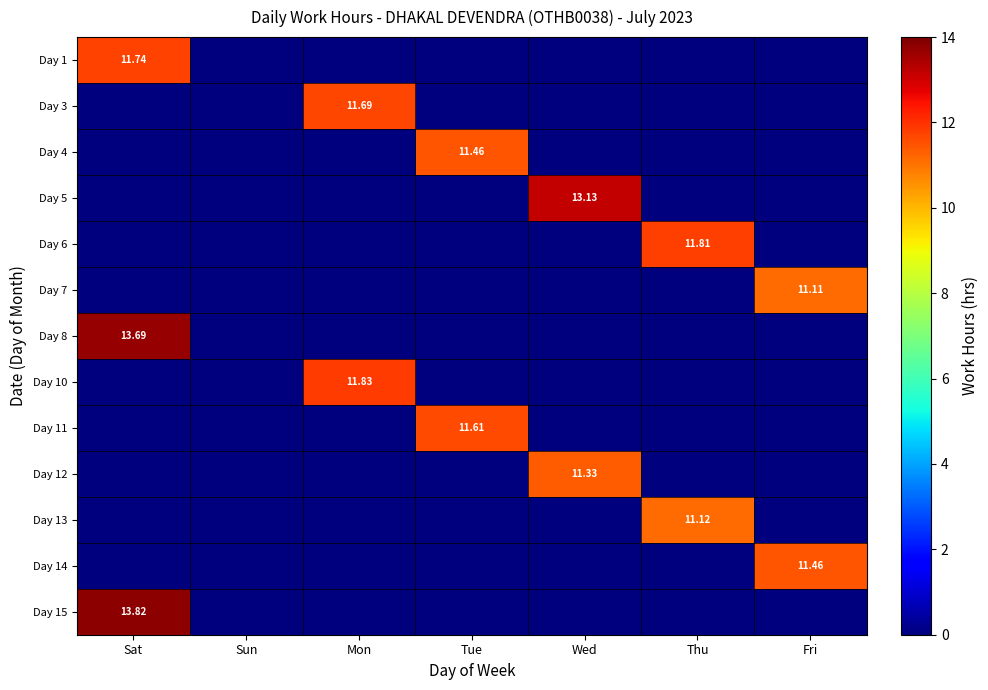

What is the difference between the maximum and minimum values in the Day 15 series?

13.8